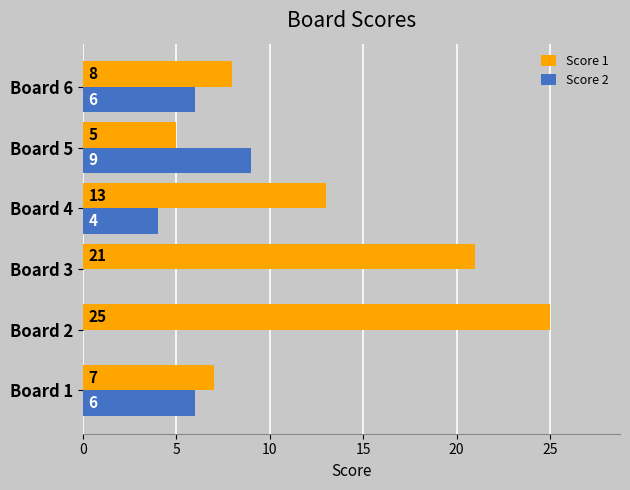

What is the total value across all series at Board 1?

13